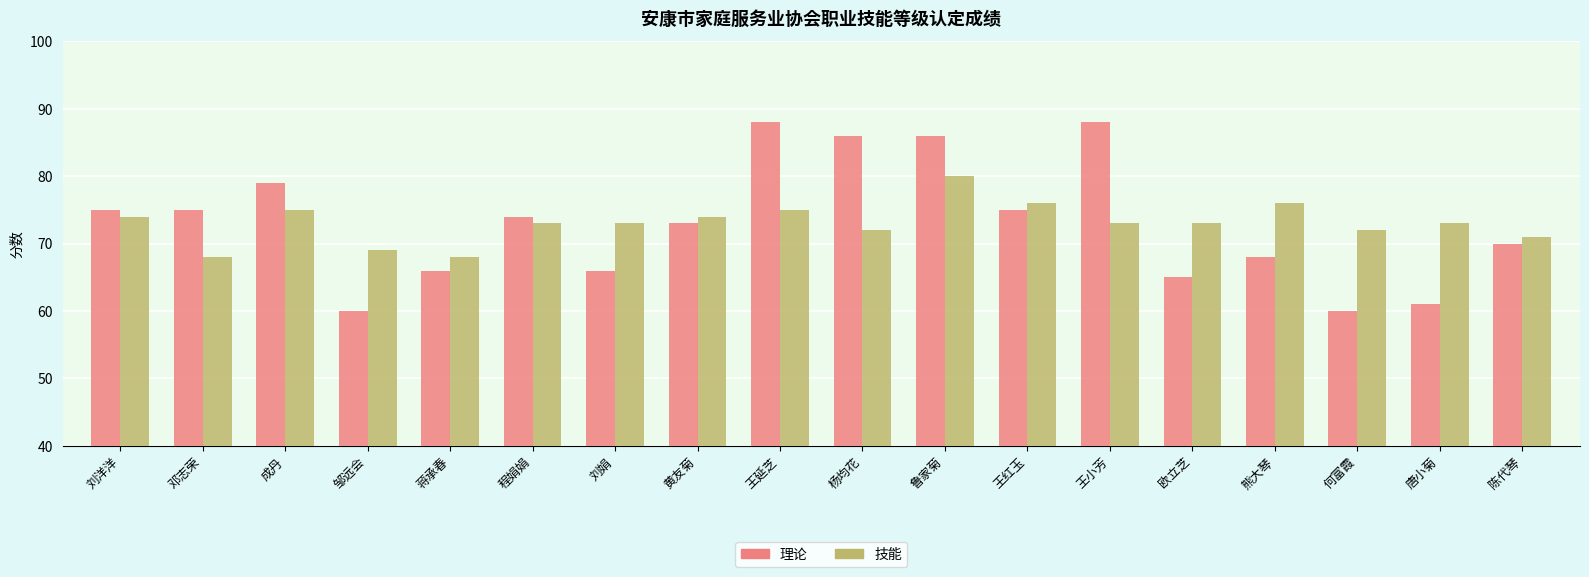

What are all the series names shown in the legend?

理论, 技能